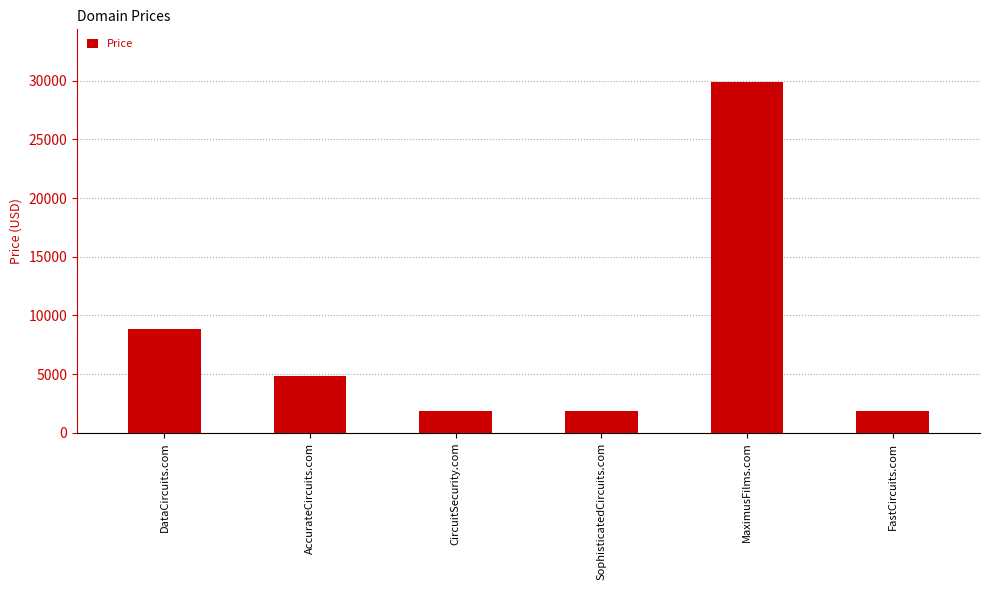

Where is the data nearest to the value 15888?

DataCircuits.com